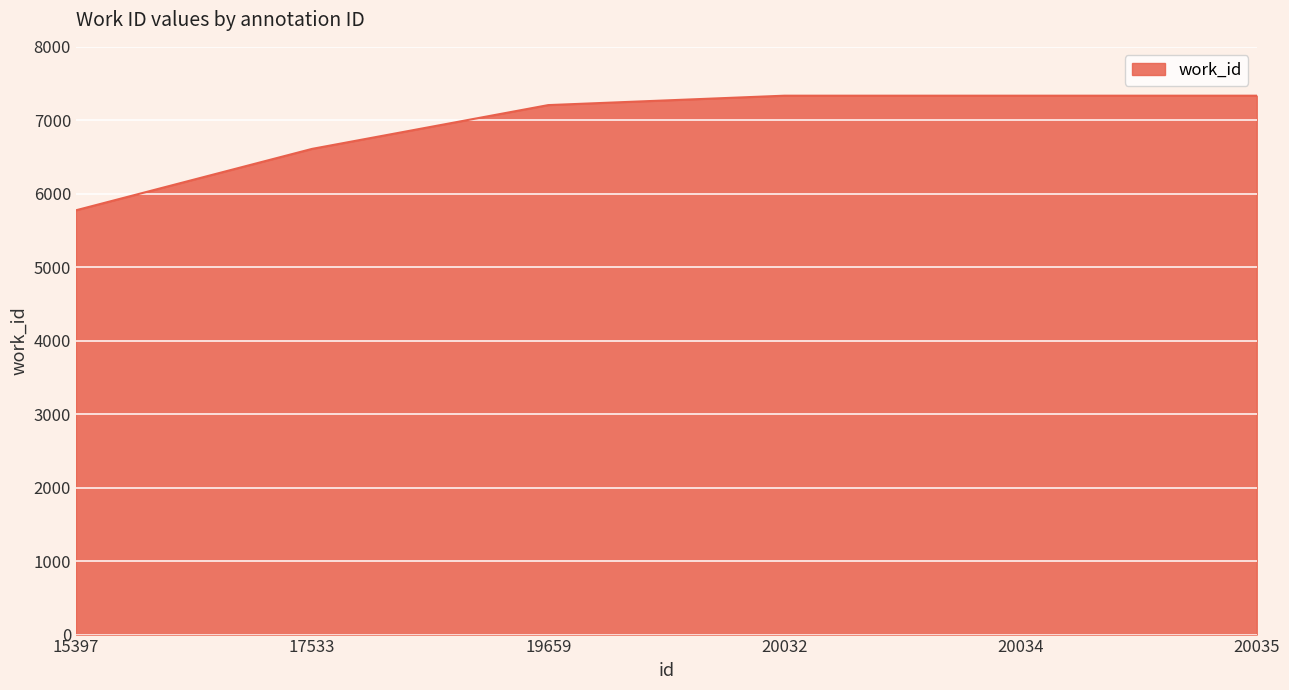

How many values are below 7335?

3